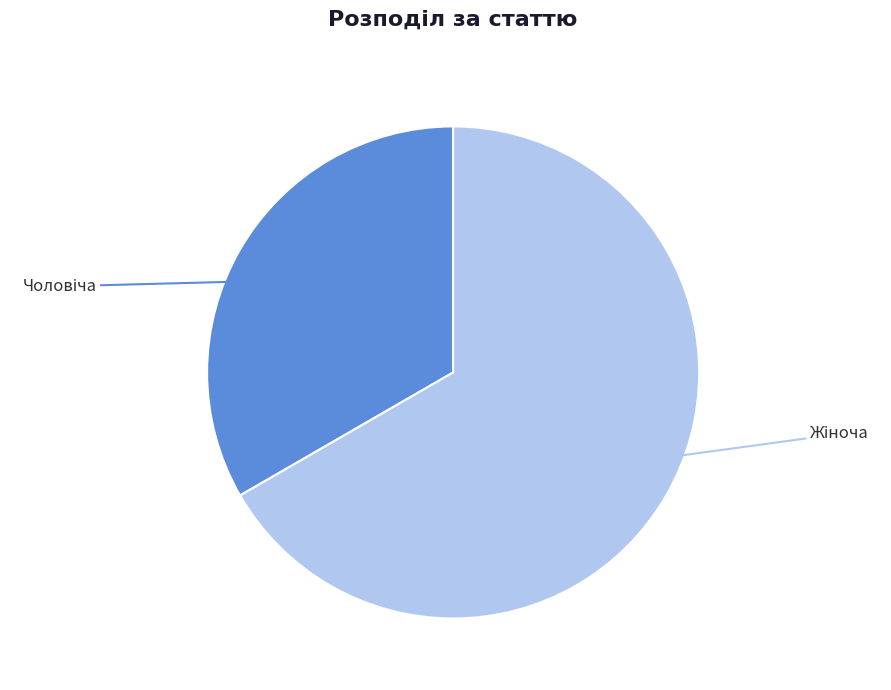

Is there any slice that represents more than half of the pie?

Yes